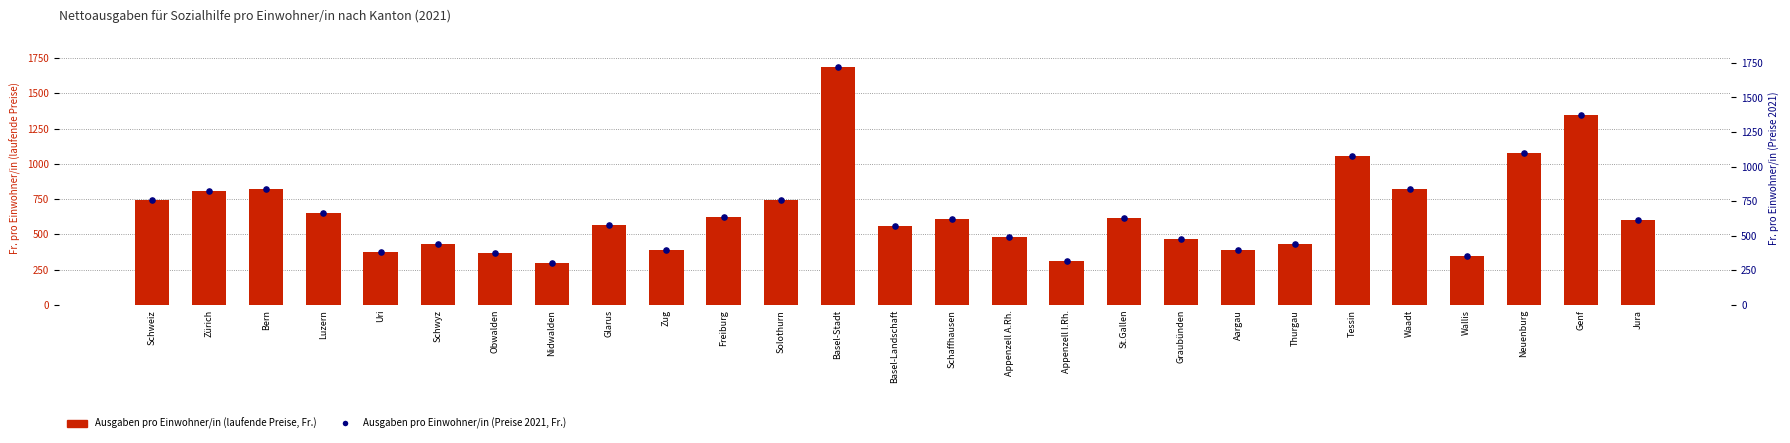

At which category is the sum across all series the highest?

Basel-Stadt